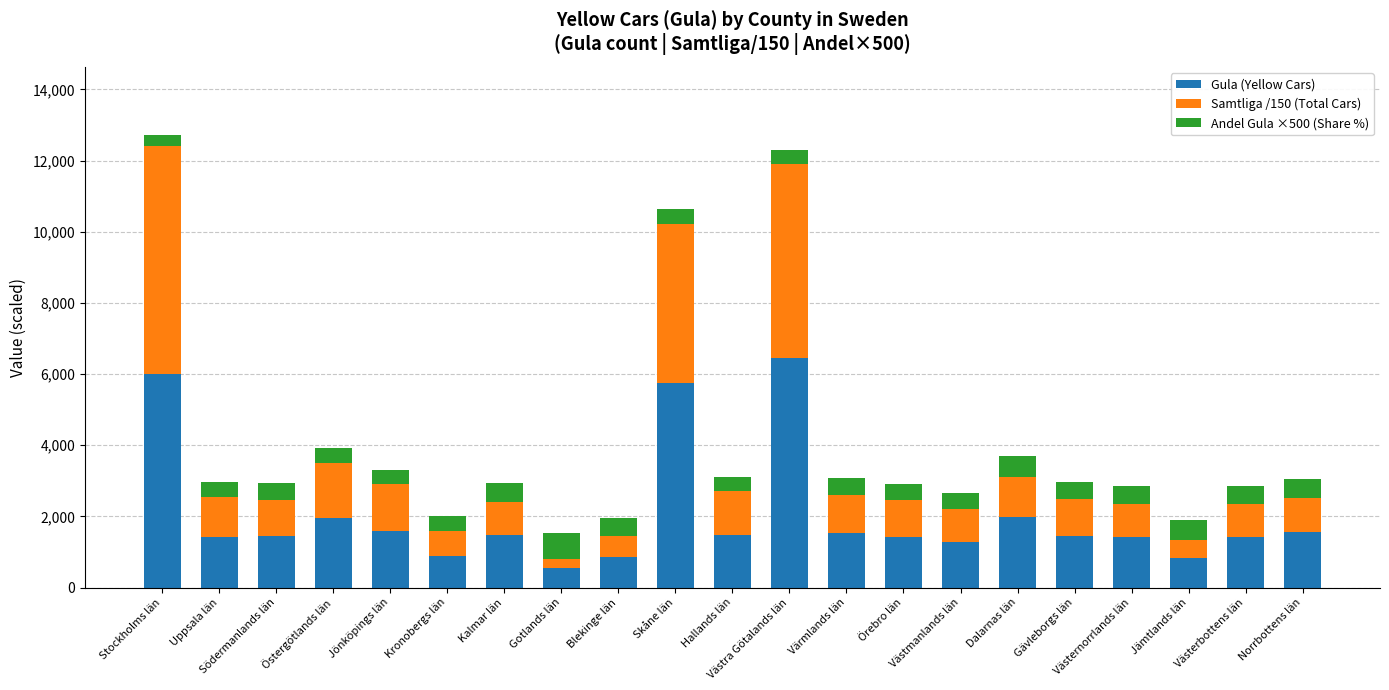

What is the lowest value of the Gula (Yellow Cars) series?

554.0